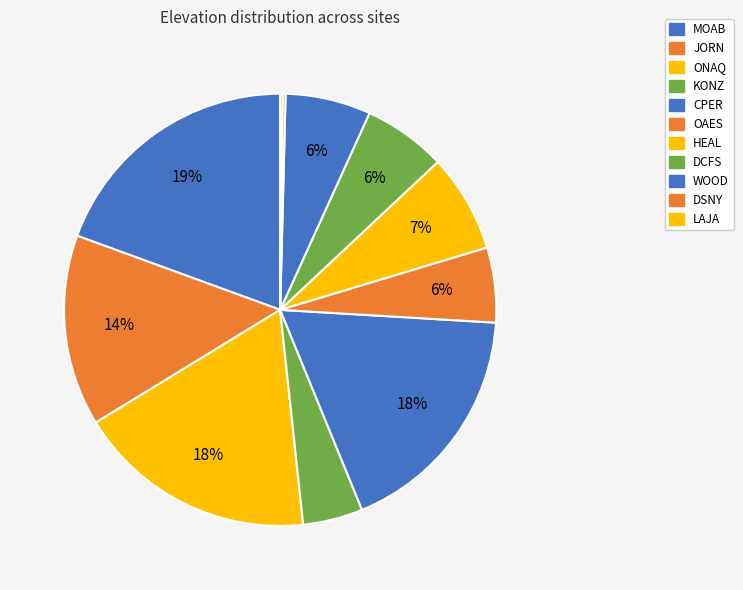

To the nearest percent, what is the combined percentage of OAES and DSNY?

6%